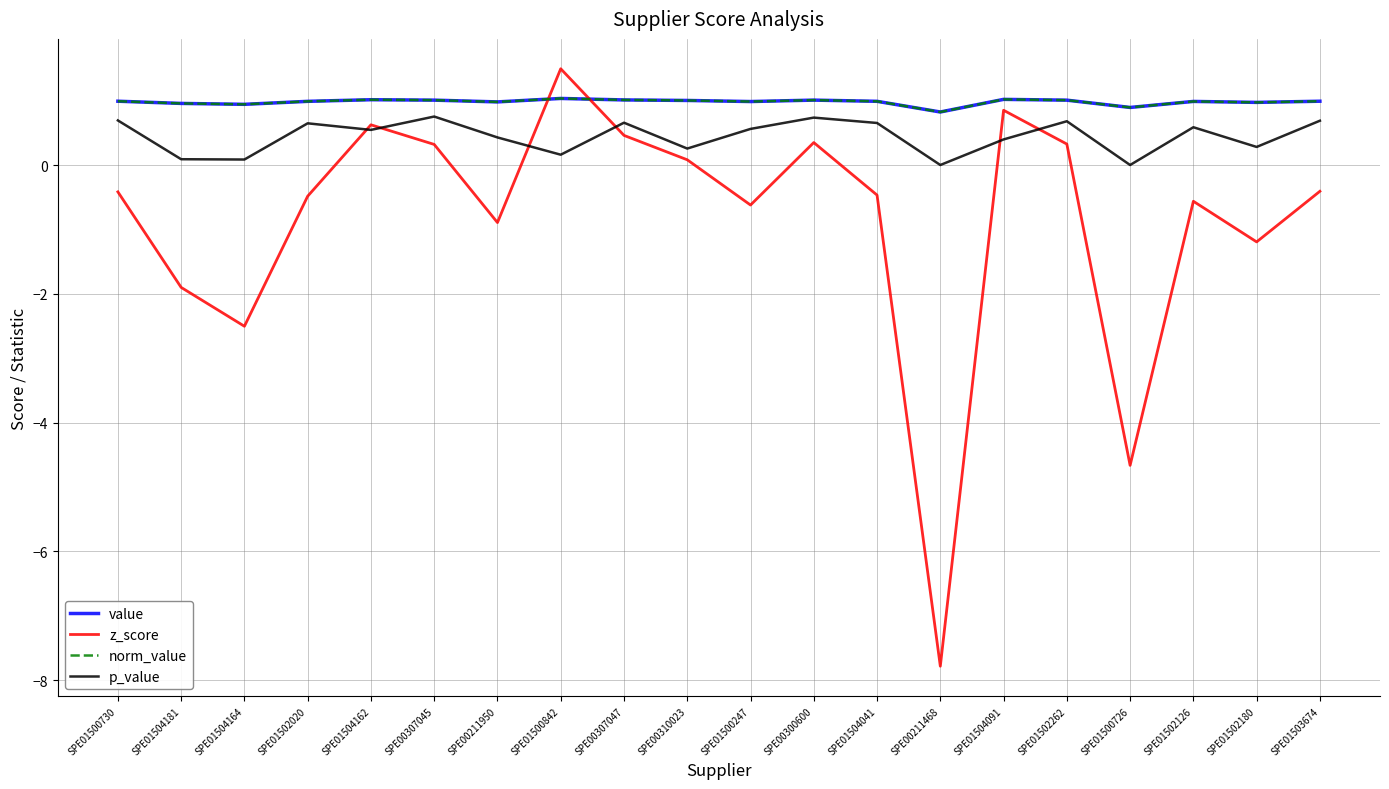

Where does the z_score series first go above 0?

SPE01504162